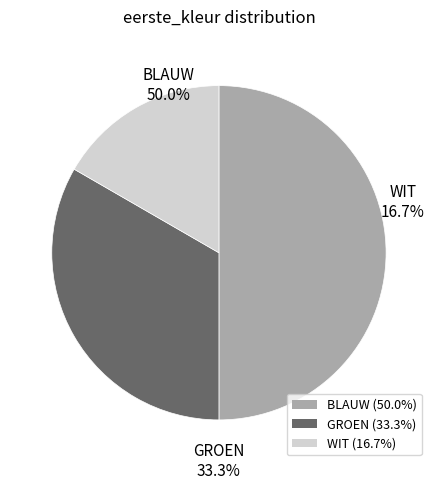

Does any single category account for the majority?

No